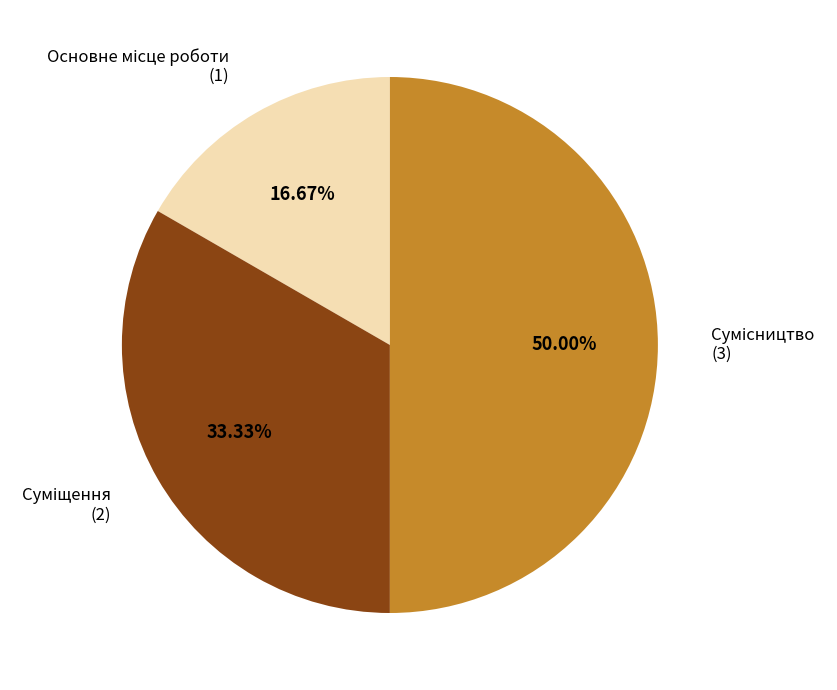

The Сумісництво slice represents 50% of the pie. True or false?

True